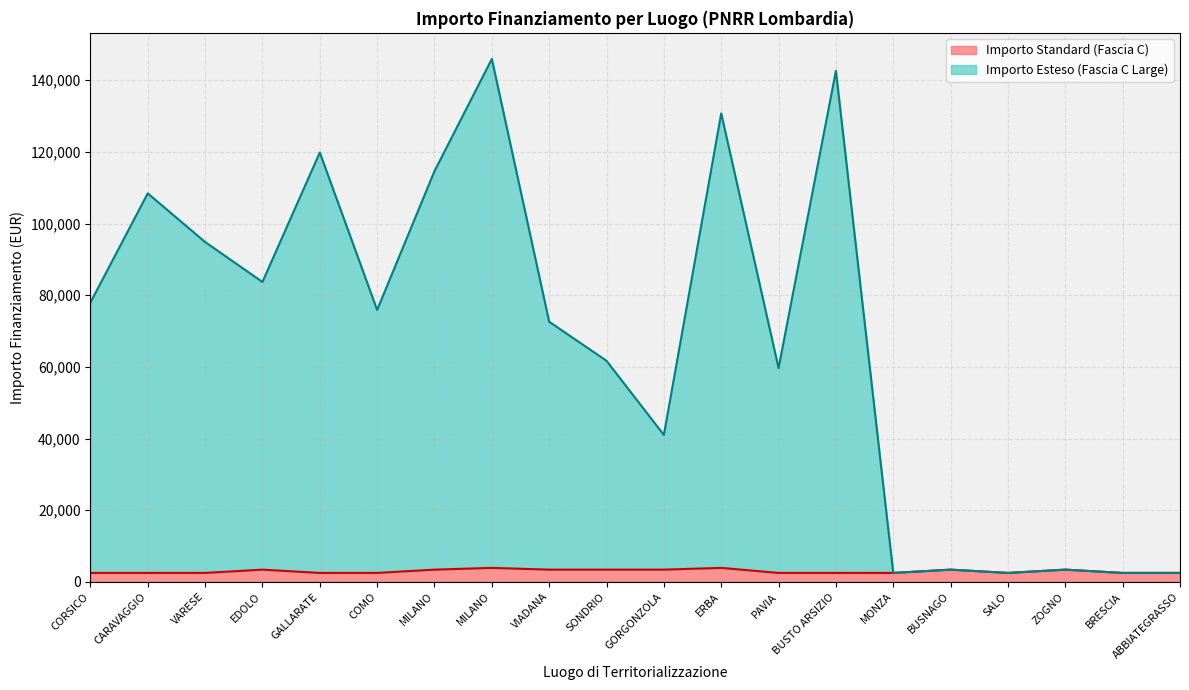

At which label does Fascia C (Large) reach its peak?

MILANO